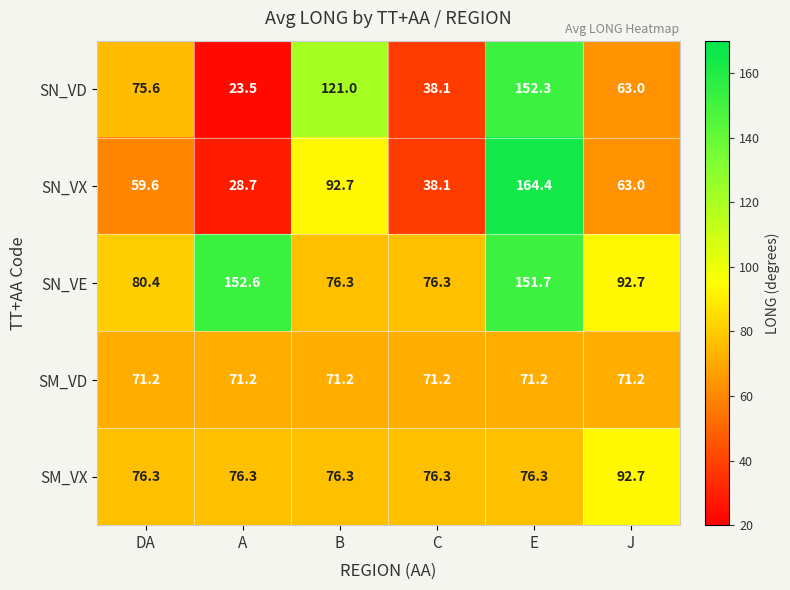

List the labels in order of SN_VD value, largest first.

E, B, DA, J, C, A